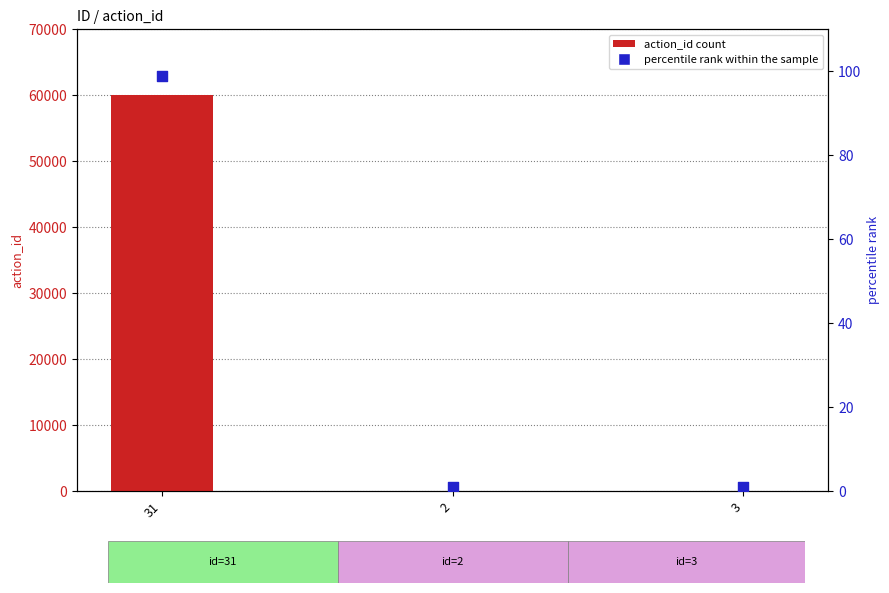

At which category is the sum across all series the highest?

31